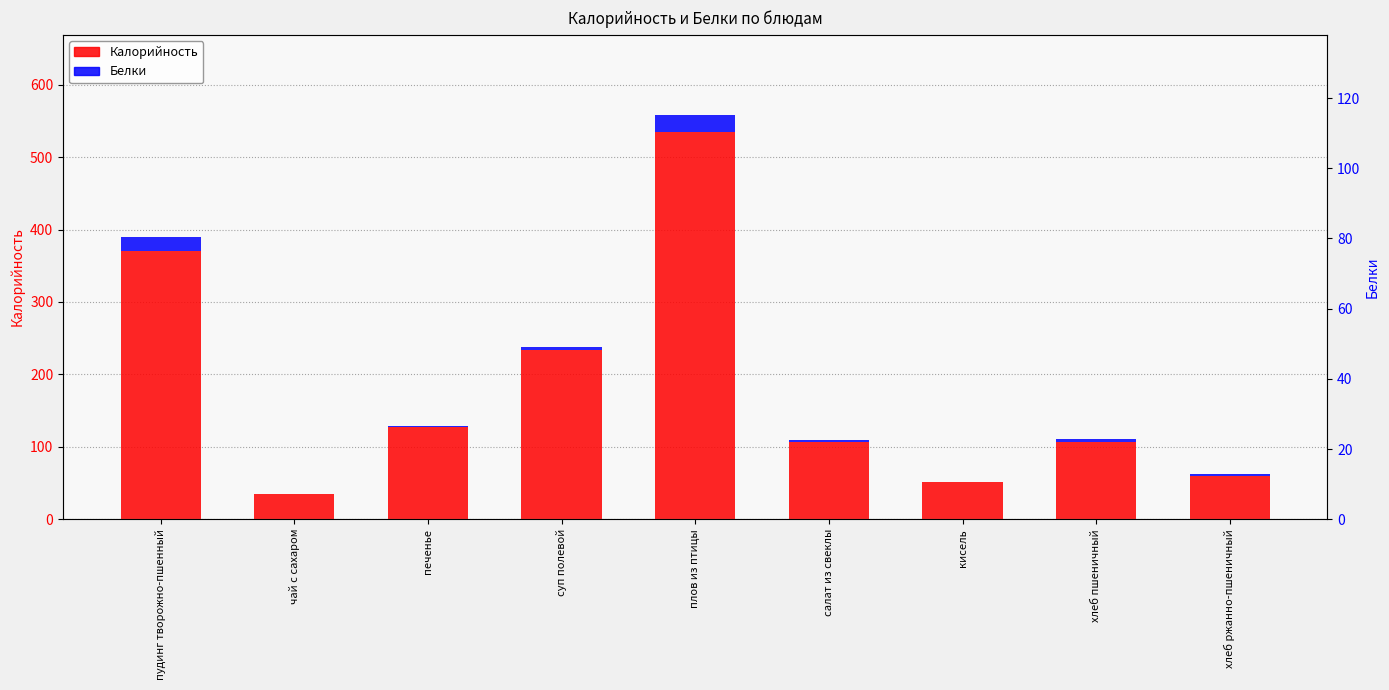

How many groups of bars are there?

9